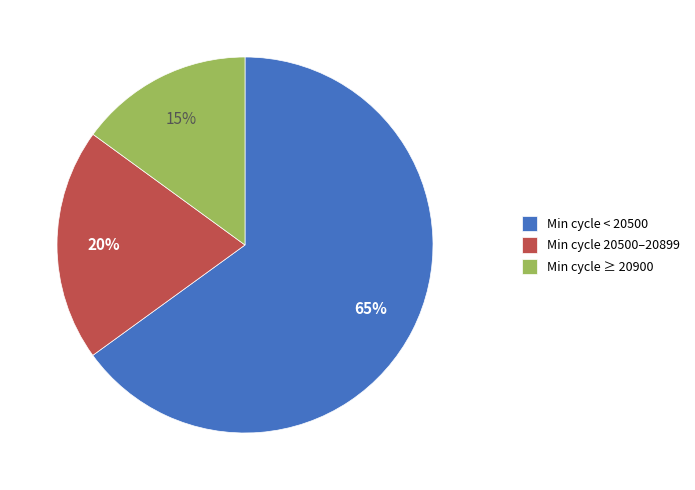

How many slices are in this pie chart?

3